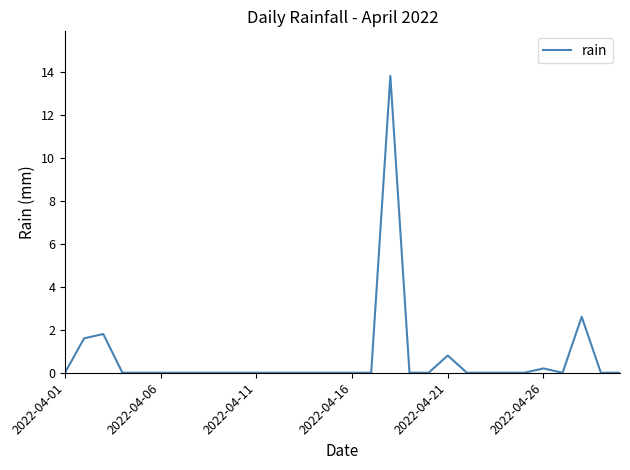

What is the maximum value shown in the chart?

13.8